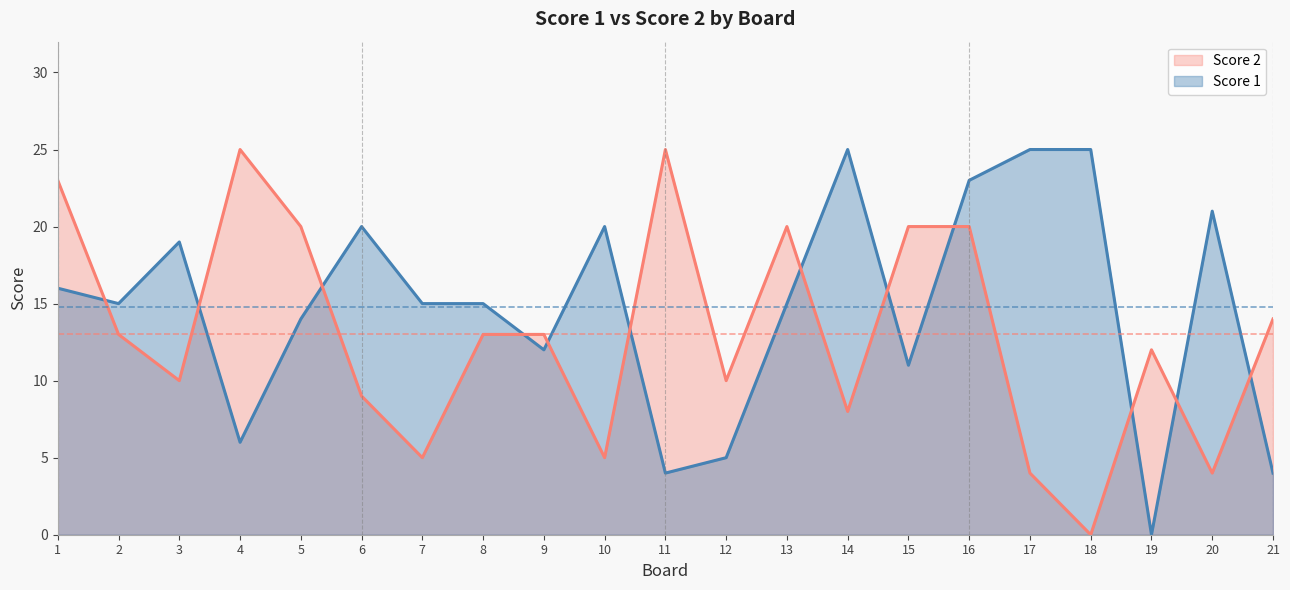

Which series has the largest total across all categories?

Score 1